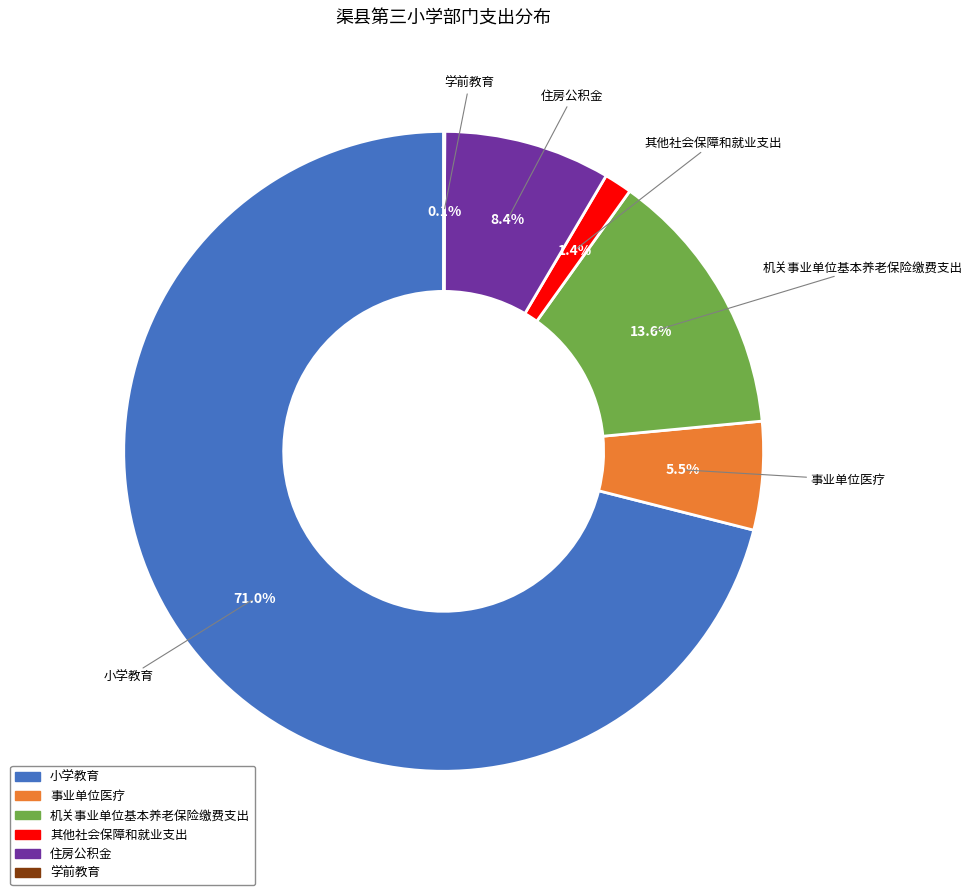

Does 机关事业单位基本养老保险缴费支出 represent more than half of the total?

No